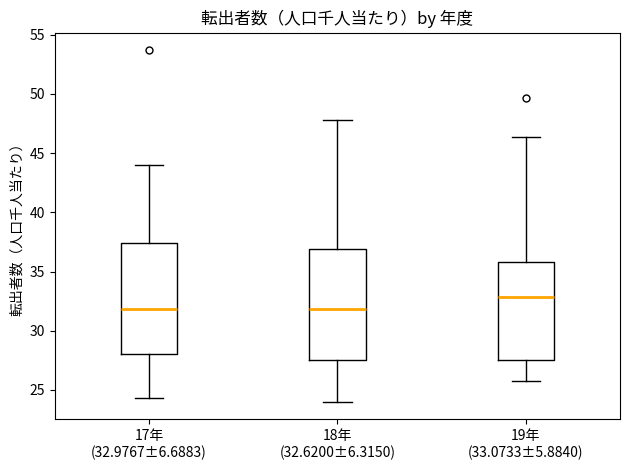

Reading left to right, read every box against the y-axis: the position of its median line, the range the box covers, and the ends of its whiskers. The values are not printed on the chart, so give them approximately, as read against the axis.

17年 (32.9767±6.6883): median 32.0, box 28.0 to 37.5, whiskers 24.5 to 44.0
18年 (32.6200±6.3150): median 32.0, box 27.5 to 37.0, whiskers 24.0 to 48.0
19年 (33.0733±5.8840): median 33.0, box 27.5 to 36.0, whiskers 26.0 to 46.5